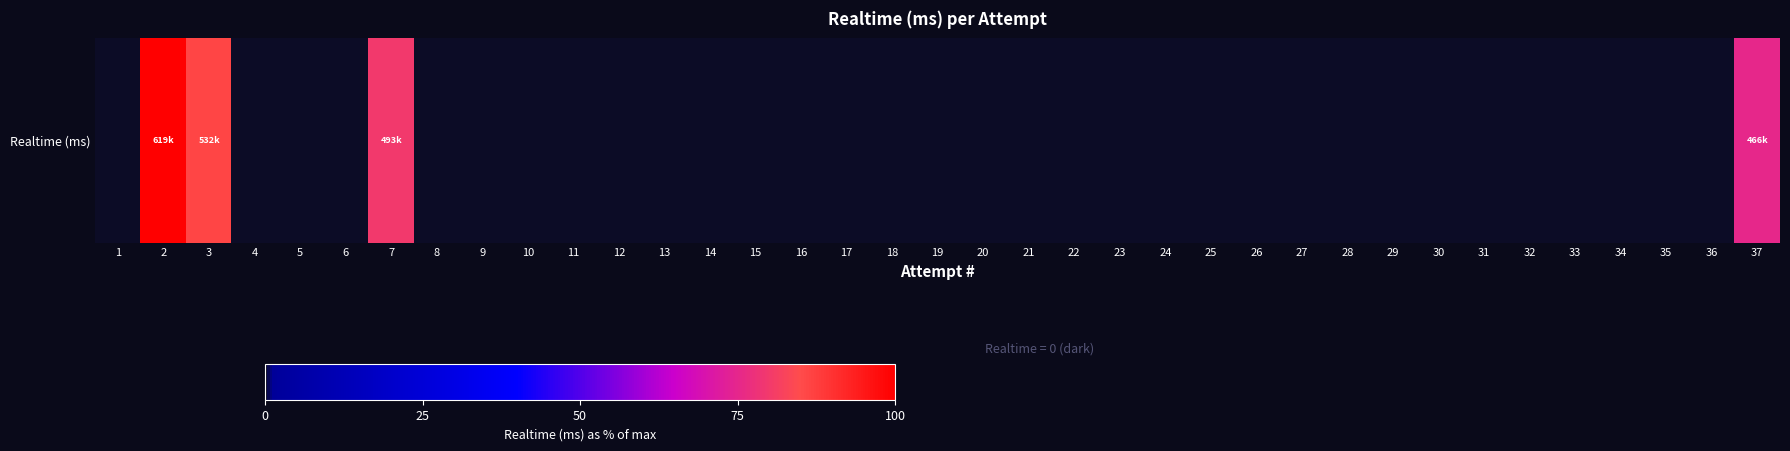

Reading right to left, what are all the values shown in this chart?

37=75.3	36=0.0	35=0.0	34=0.0	33=0.0	32=0.0	31=0.0	30=0.0	29=0.0	28=0.0	27=0.0	26=0.0	25=0.0	24=0.0	23=0.0	22=0.0	21=0.0	20=0.0	19=0.0	18=0.0	17=0.0	16=0.0	15=0.0	14=0.0	13=0.0	12=0.0	11=0.0	10=0.0	9=0.0	8=0.0	7=79.8	6=0.0	5=0.0	4=0.0	3=86.0	2=100.0	1=0.0